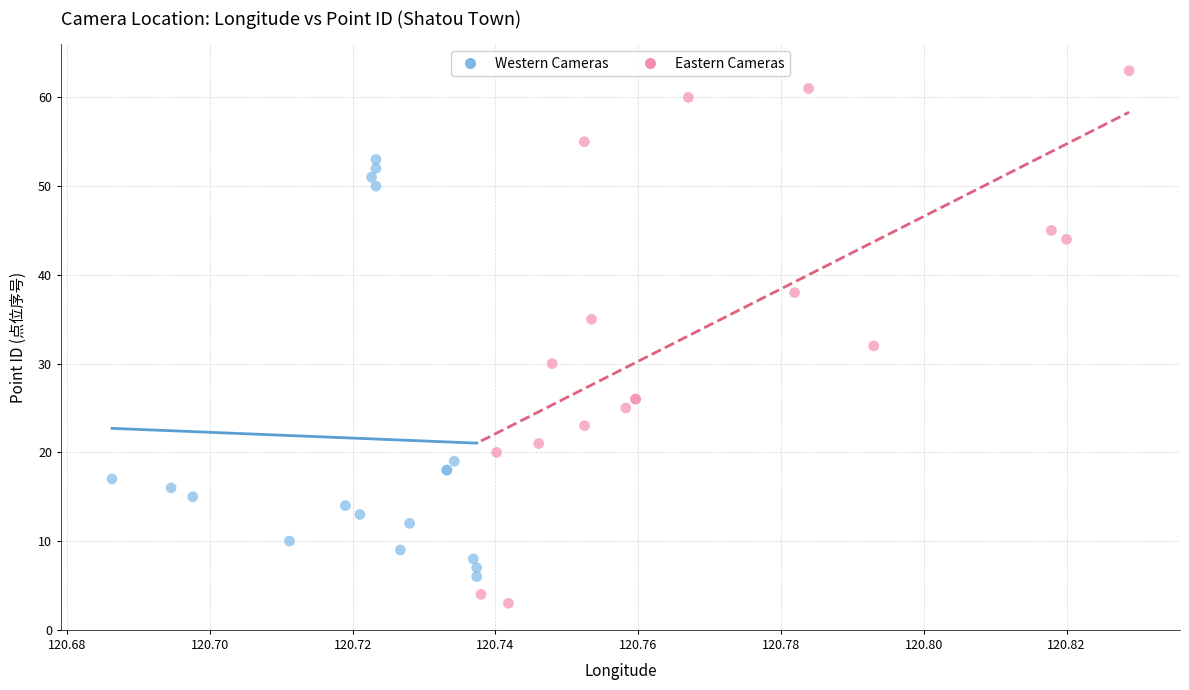

Which series contains the highest Y value?

Eastern Cameras